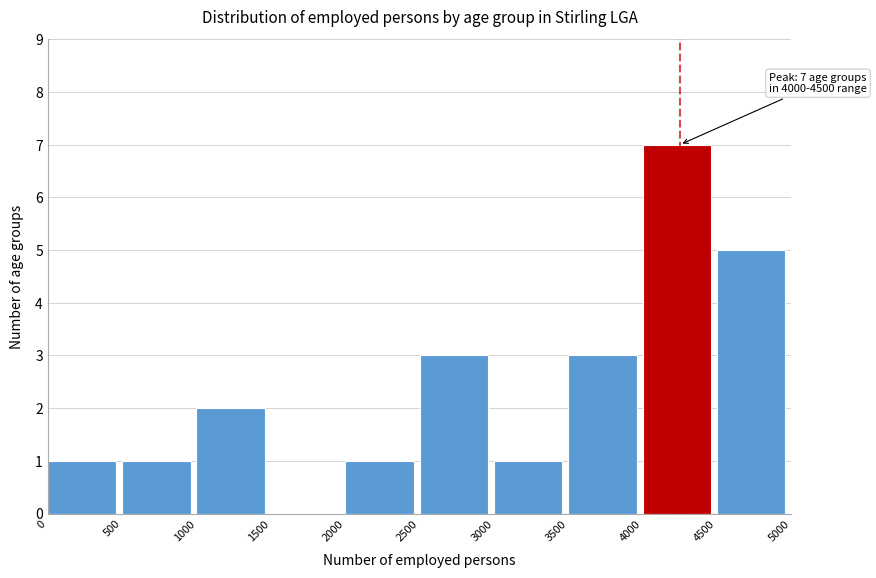

Which range on the x-axis has the tallest bar?

4000 to 4500